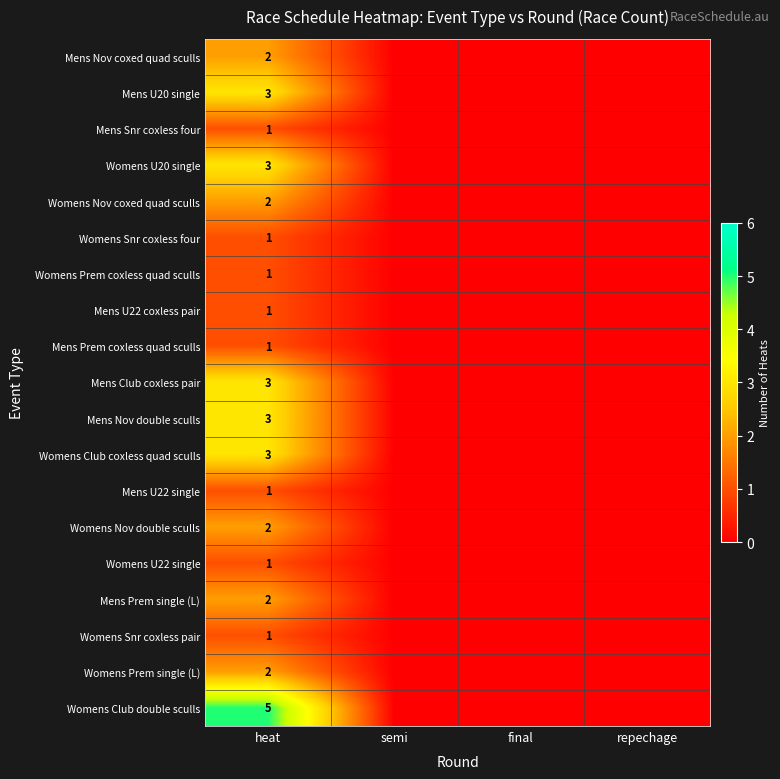

True or false: Womens Club coxless quad sculls has a value of 3 at heat.

True